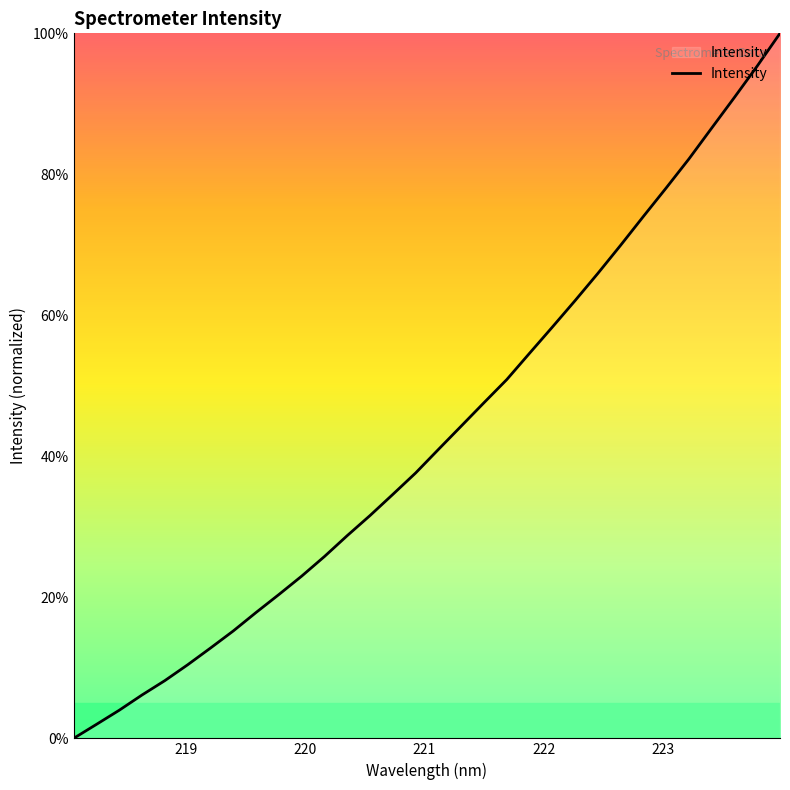

True or false: there are more than 2 points higher than both neighbors.

False